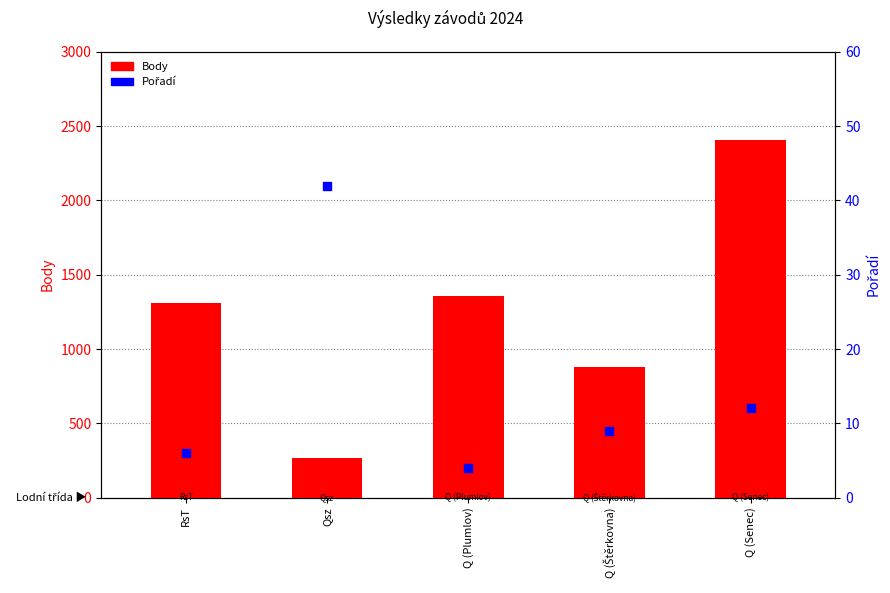

At how many categories does at least one series exceed 1955?

1